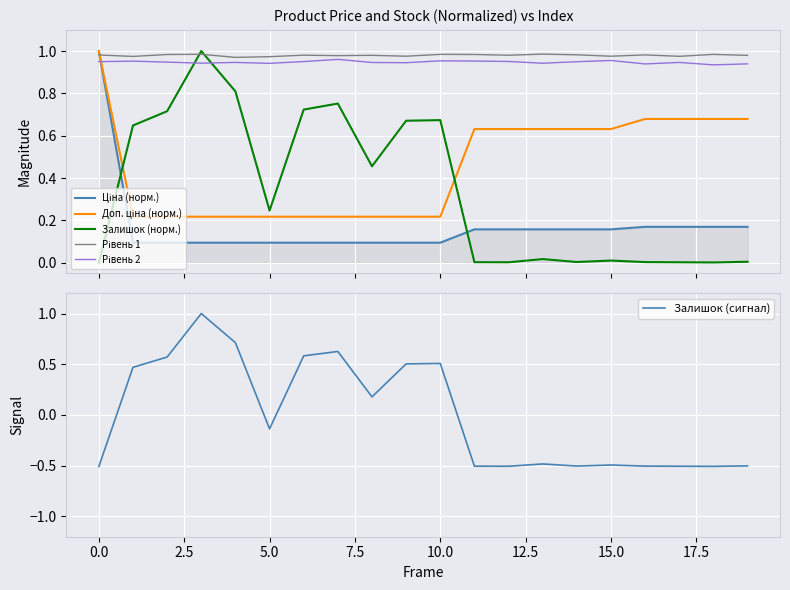

What is the sum of all Ціна (норм.) values?

3.4